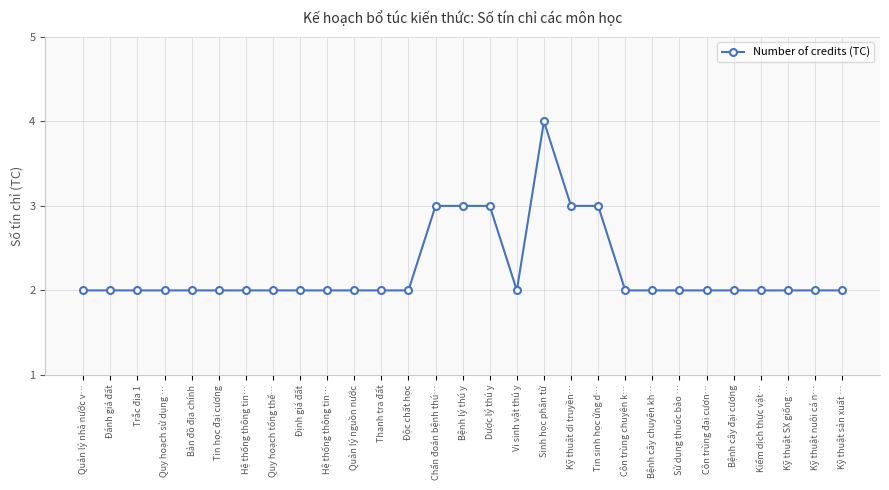

How many lines are shown in the chart?

1